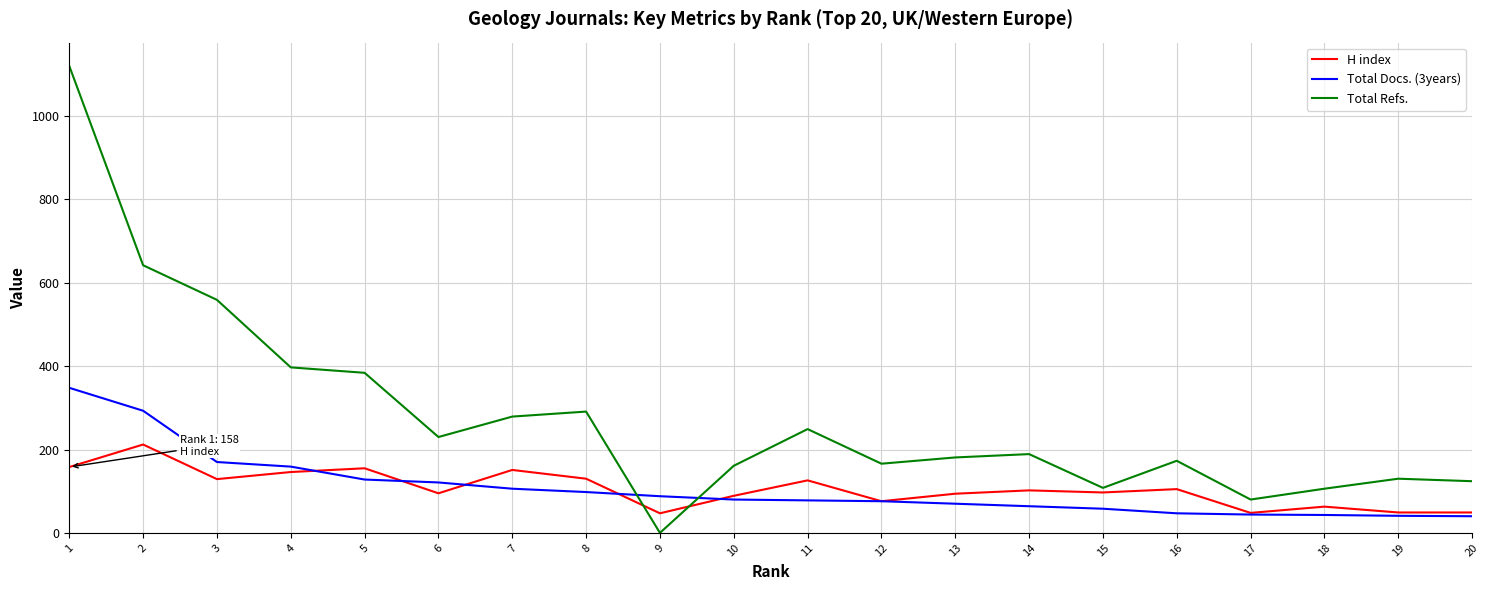

Which category has the lowest value in the Total Refs. series?

9